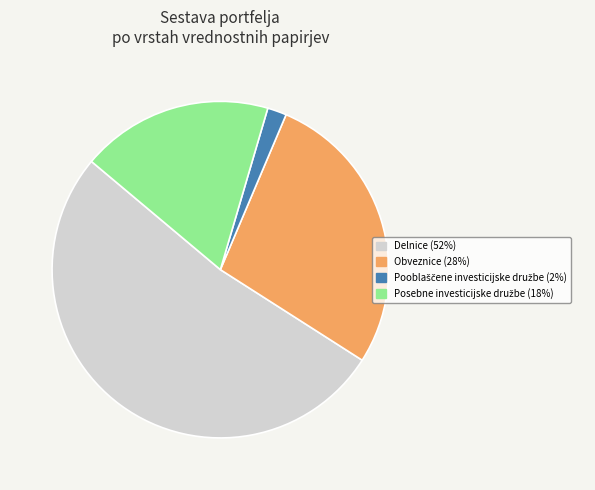

How many slices are in this pie chart?

4